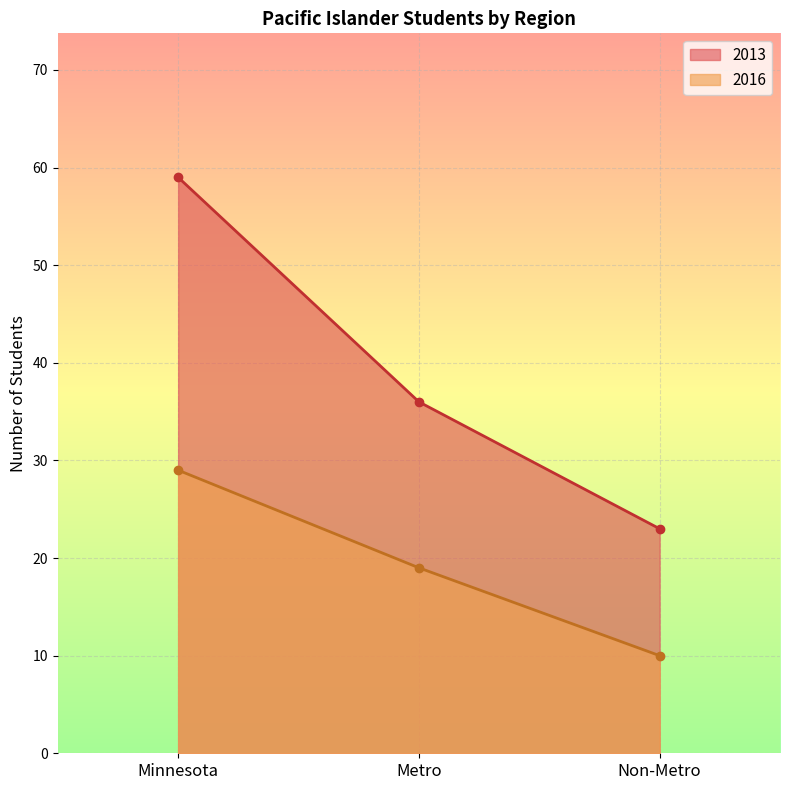

List the series in order of their peak value, lowest first.

2016, 2013